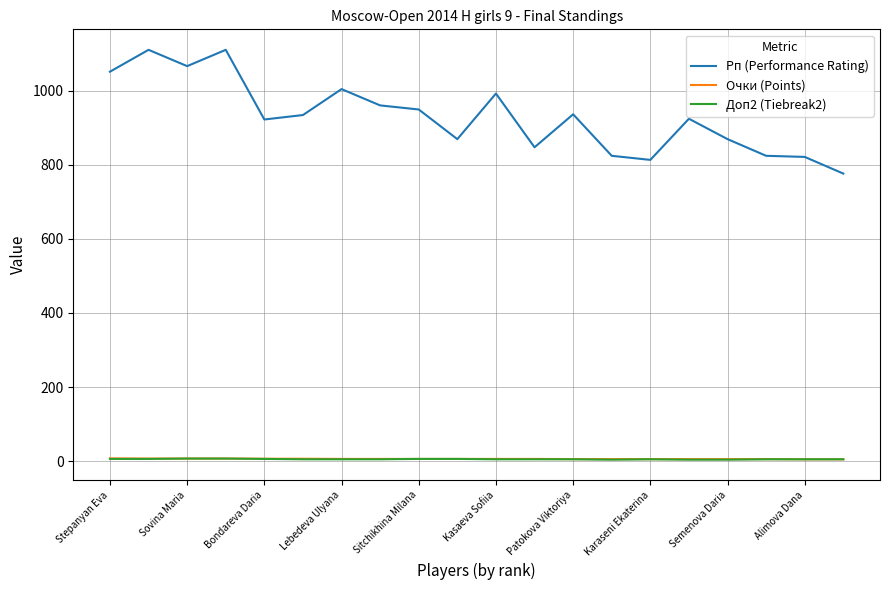

What is the lowest value of the Рп (Performance Rating) series?

776.0